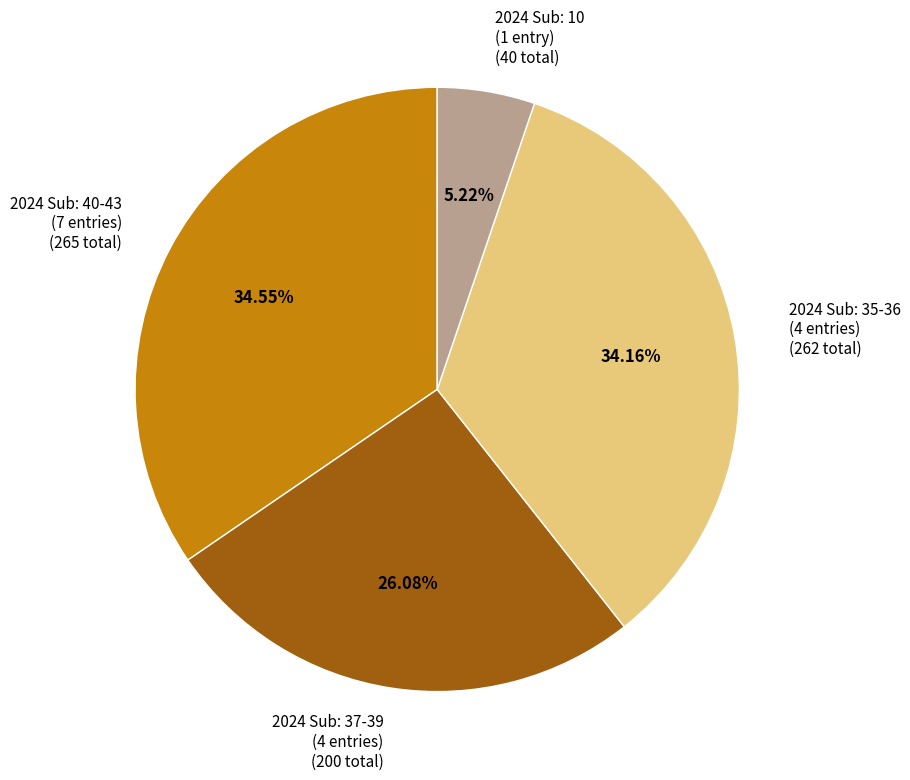

Between 2024 Sub: 10 (1 entry) (40 total) and 2024 Sub: 40-43 (7 entries) (265 total), which is larger?

2024 Sub: 40-43 (7 entries) (265 total)